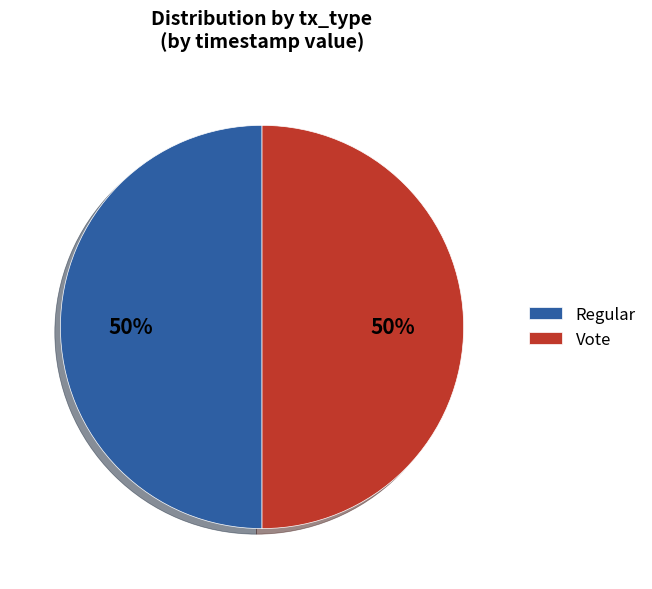

What percentage is the Regular slice, to the nearest percent?

50%